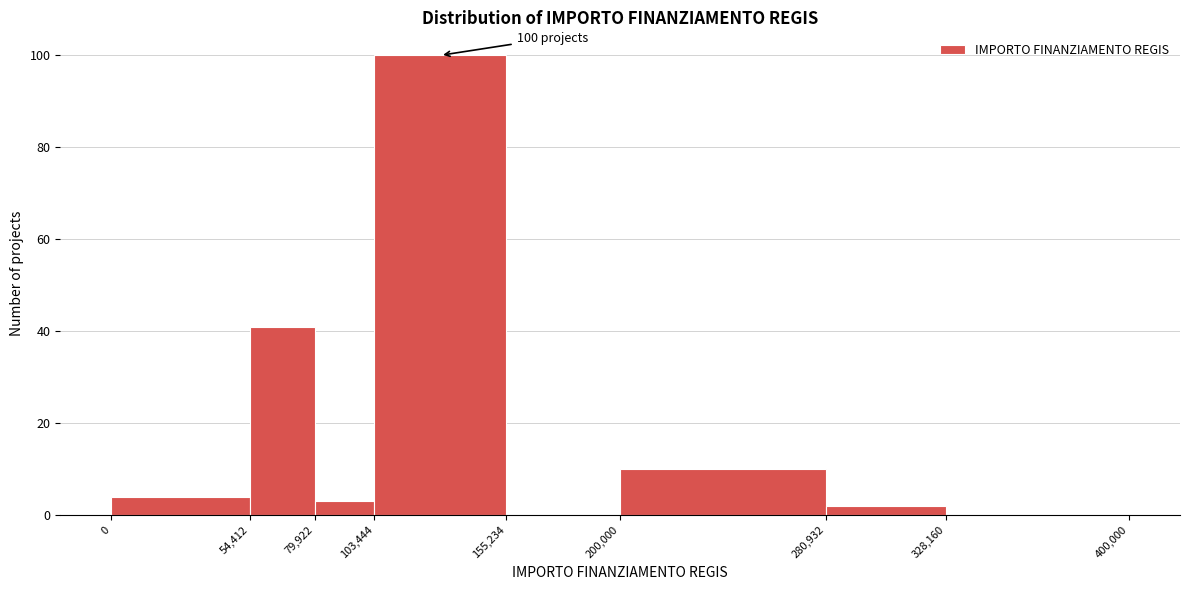

Over which range of the x-axis is the bar tallest?

103,444 to 155,234